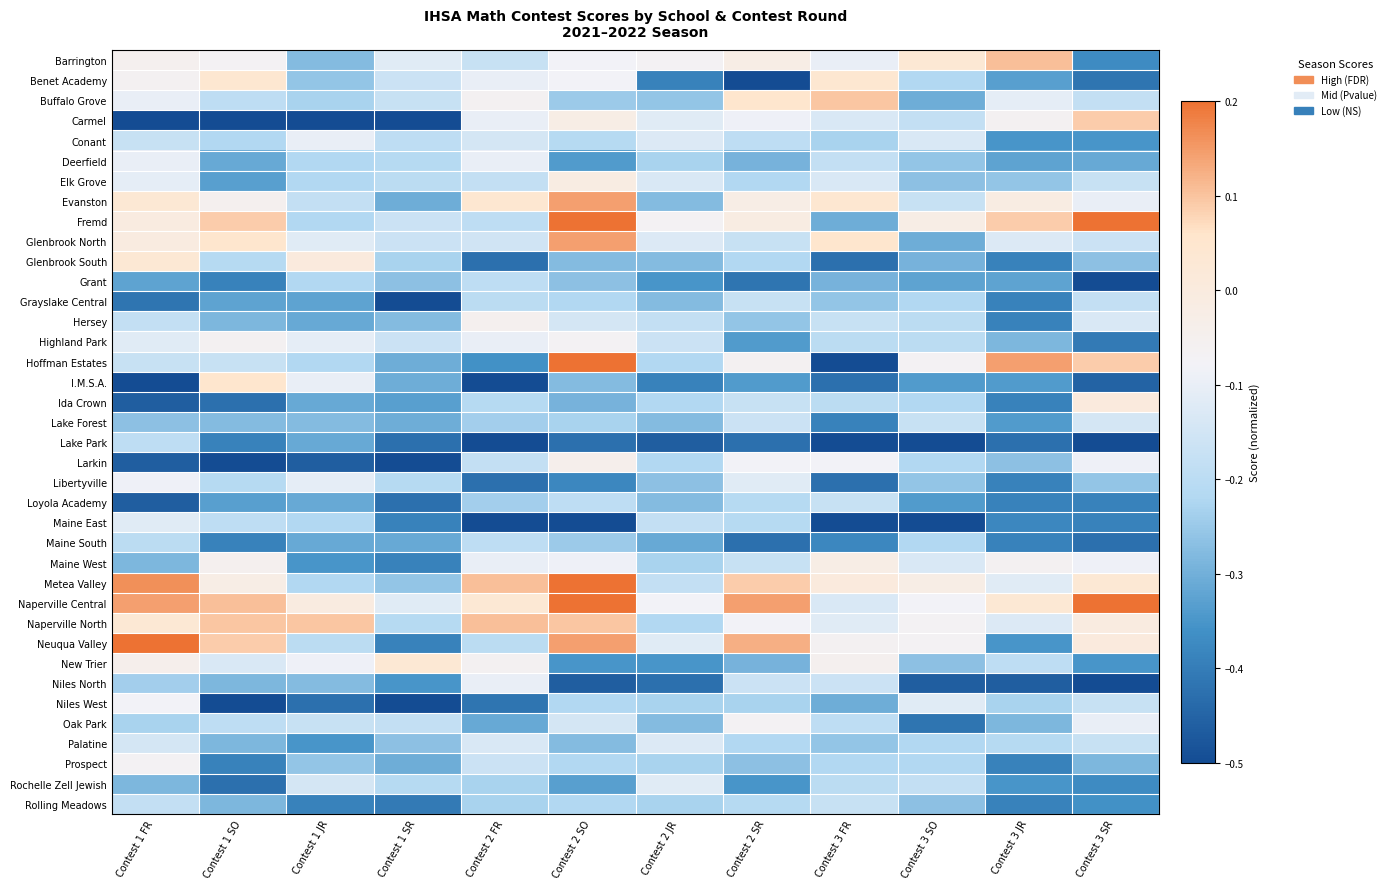

List the series in order of their peak value, lowest first.

Grant, Lake Park, Maine South, Grayslake Central, Loyola Academy, Rolling Meadows, Lake Forest, Palatine, Maine East, Rochelle Zell Jewish, Conant, Deerfield, Niles North, Libertyville, Niles West, Oak Park, Prospect, Highland Park, Hersey, Larkin, Maine West, Elk Grove, Ida Crown, Glenbrook South, New Trier, Benet Academy, I.M.S.A., Carmel, Buffalo Grove, Barrington, Naperville North, Evanston, Glenbrook North, Fremd, Hoffman Estates, Metea Valley, Naperville Central, Neuqua Valley